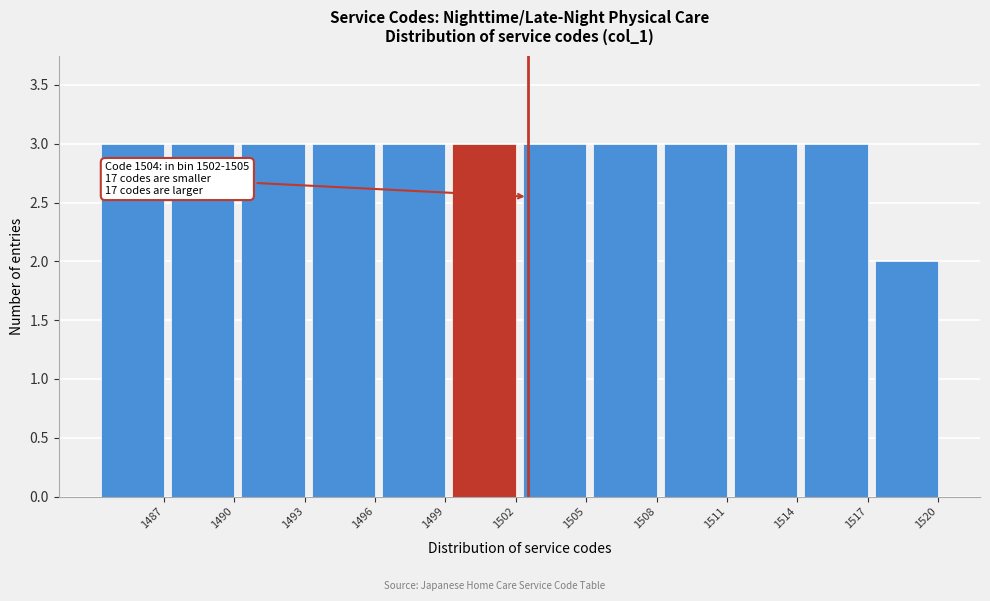

Reading left to right, what are all the values shown in this chart?

3	3	3	3	3	3	3	3	3	3	3	2